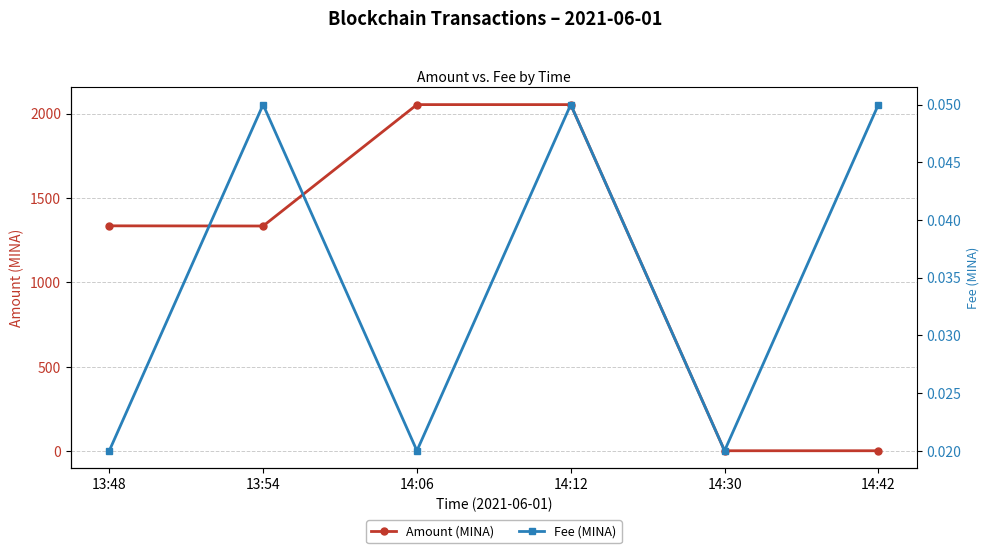

How many lines are shown in the chart?

2